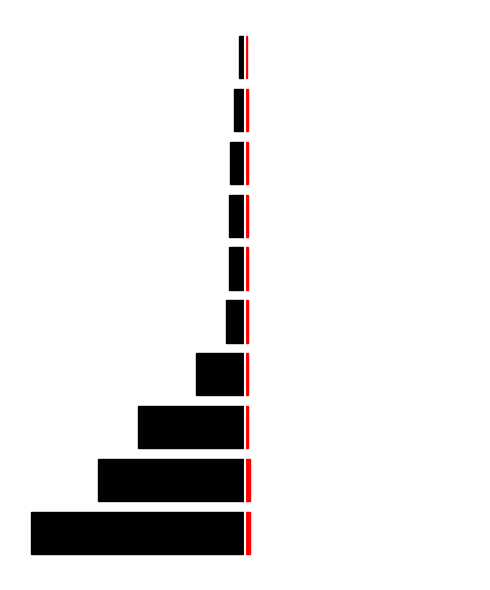

Is it true that Group A (black) equals -12 at 8?

False